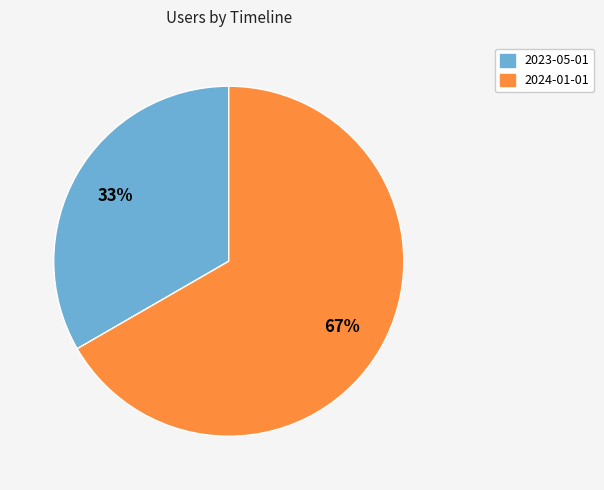

Is there a majority slice in this chart?

Yes